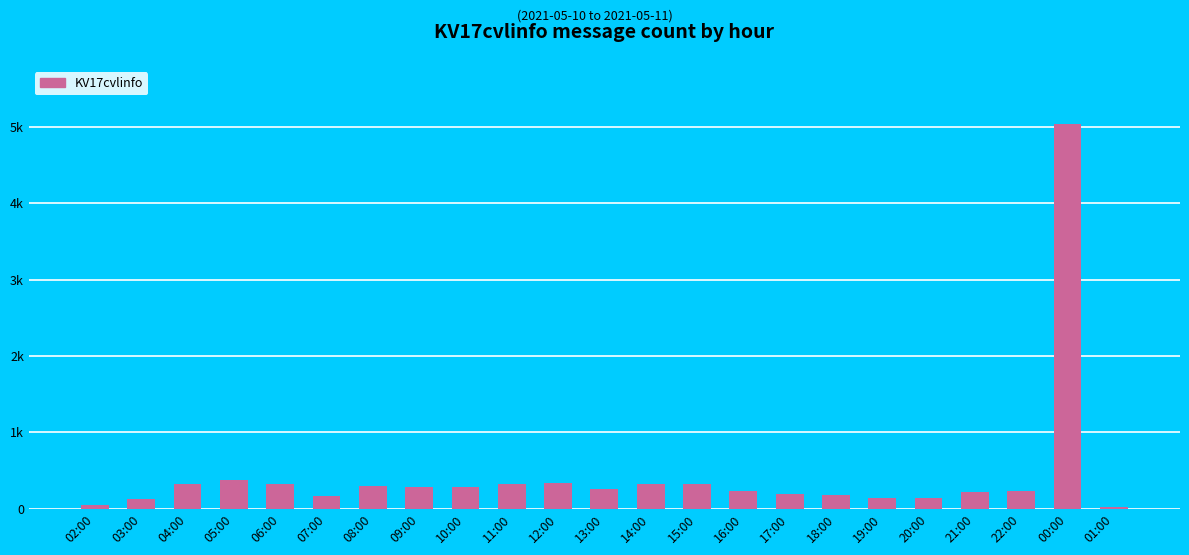

Where does the data first go above 264?

04:00